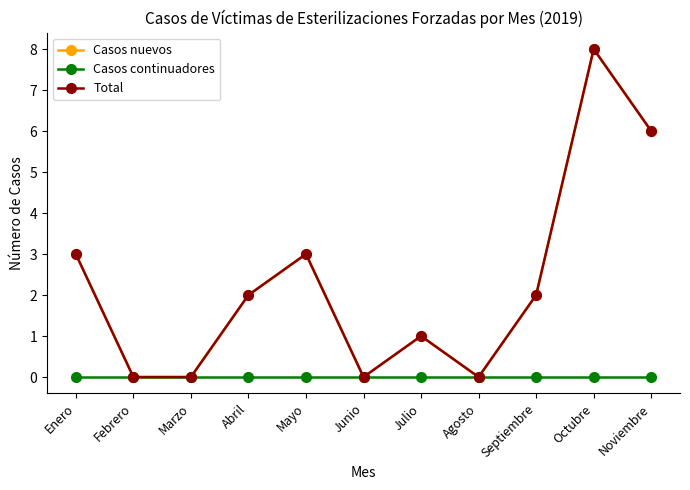

The Total series shows 0 at Marzo. True or false?

True